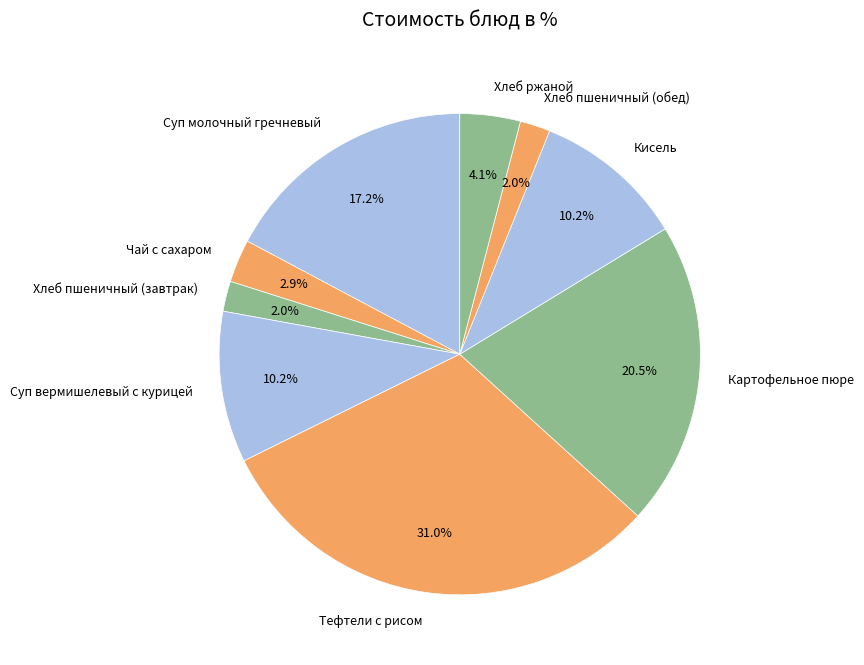

Combined, what portion of the pie is Кисель and Хлеб пшеничный (завтрак)?

12.2%